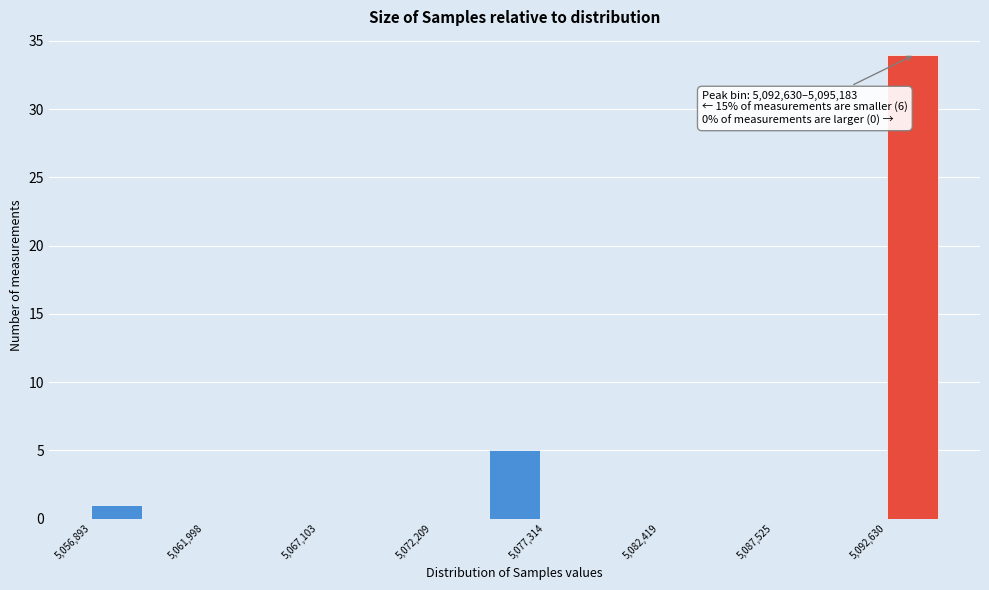

Around what value on the x-axis is the tallest bar? Give the approximate position of its centre, as read against the axis.

5094000